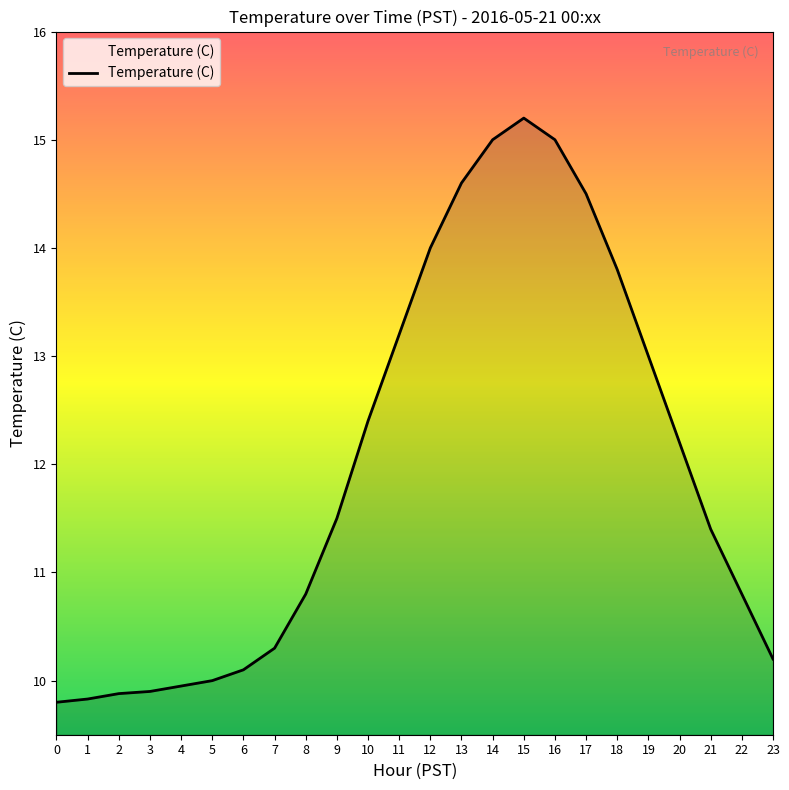

What is the ratio of the value at 9 to the value at 14?

0.8